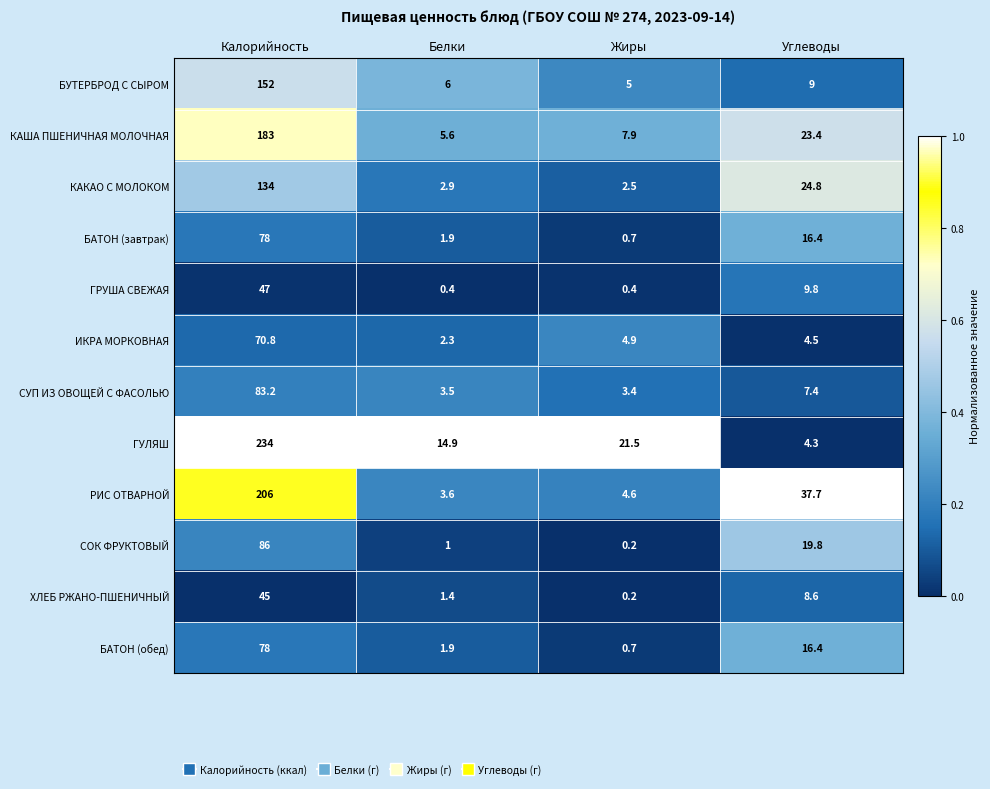

What is the sum of the ХЛЕБ РЖАНО-ПШЕНИЧНЫЙ values at Жиры and Углеводы?

8.8